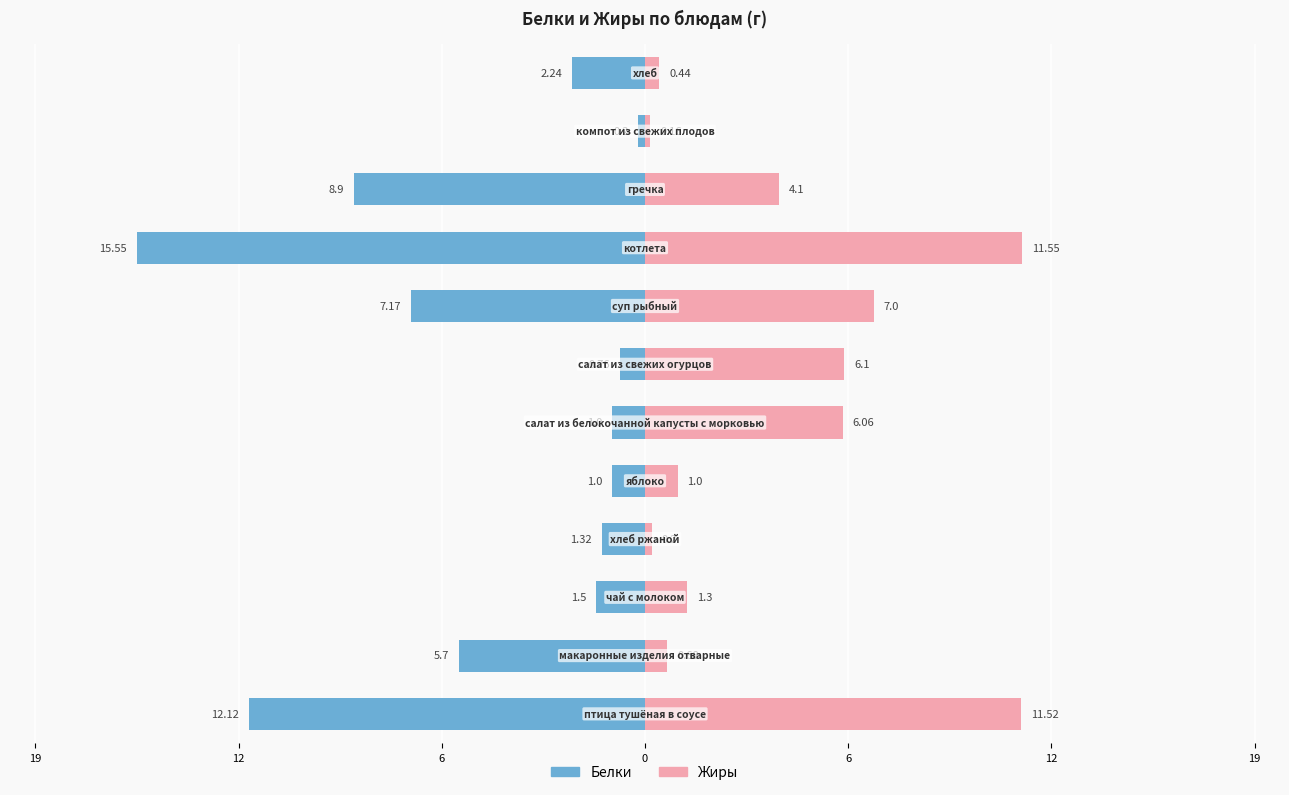

The value of Белки at 6 is -1.4. True or false?

False